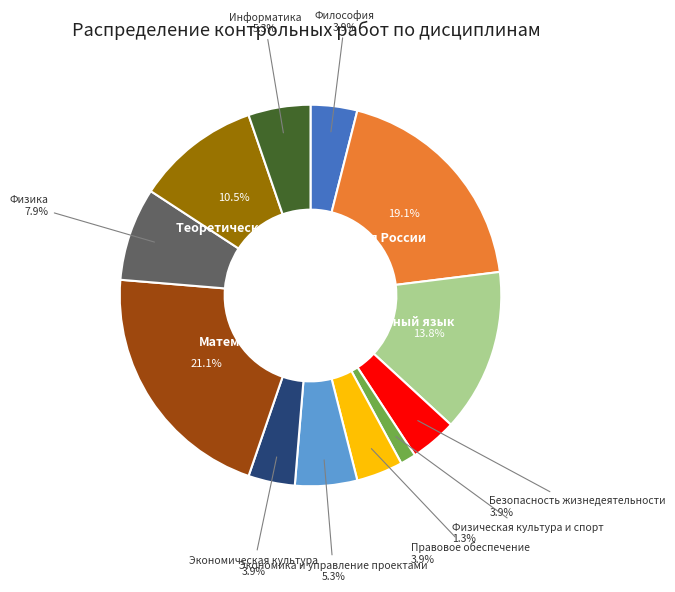

Does Информатика represent more than half of the total?

No